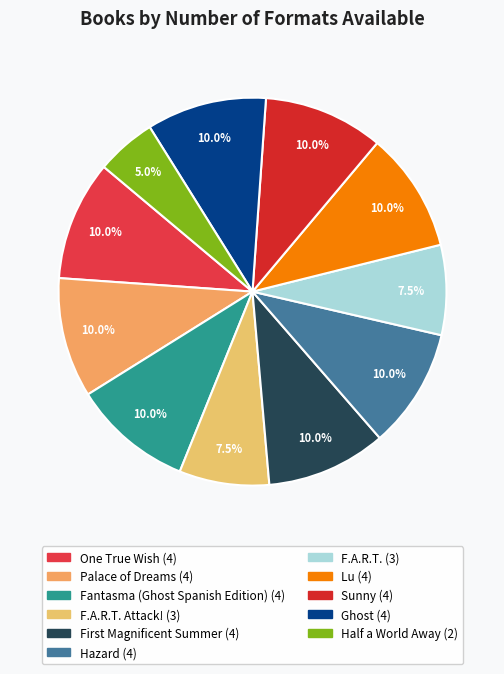

Count the number of slices in the pie.

11